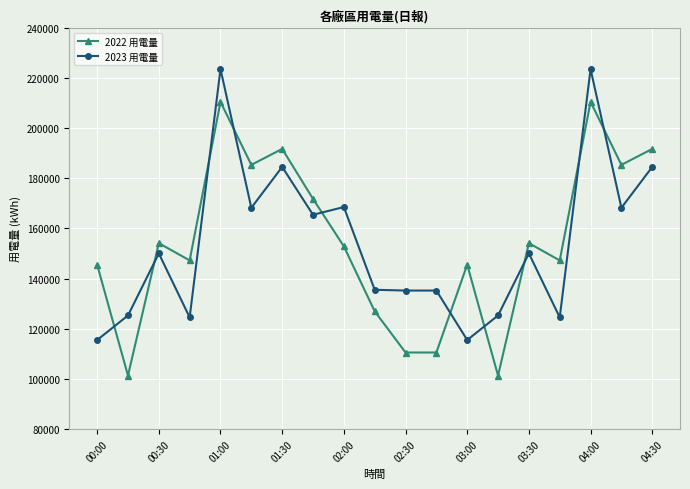

What is the value of the 2022 用電量 point at the 14th from the left?

101351.5